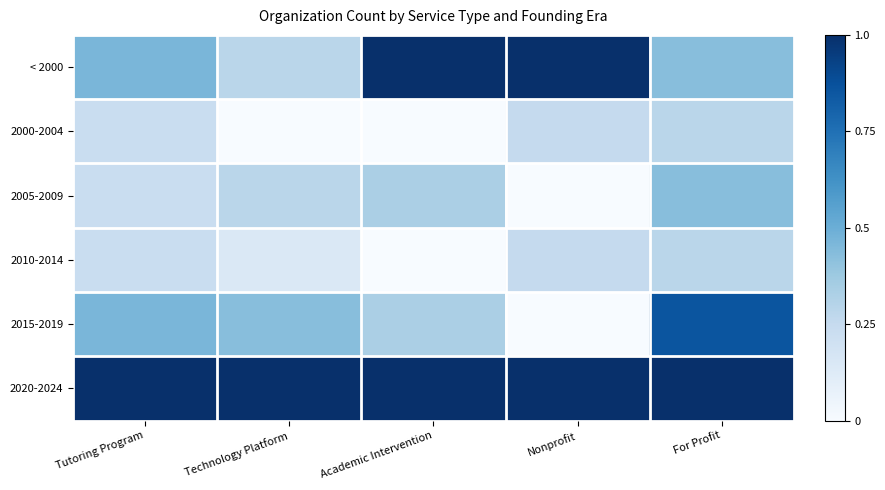

Reading left to right, extract all data points from this chart.

< 2000: Tutoring Program=0.5	Technology Platform=0.3	Academic Intervention=1.0	Nonprofit=1.0	For Profit=0.4
2000-2004: Tutoring Program=0.2	Technology Platform=0.0	Academic Intervention=0.0	Nonprofit=0.2	For Profit=0.3
2005-2009: Tutoring Program=0.2	Technology Platform=0.3	Academic Intervention=0.3	Nonprofit=0.0	For Profit=0.4
2010-2014: Tutoring Program=0.2	Technology Platform=0.1	Academic Intervention=0.0	Nonprofit=0.2	For Profit=0.3
2015-2019: Tutoring Program=0.5	Technology Platform=0.4	Academic Intervention=0.3	Nonprofit=0.0	For Profit=0.9
2020-2024: Tutoring Program=1.0	Technology Platform=1.0	Academic Intervention=1.0	Nonprofit=1.0	For Profit=1.0